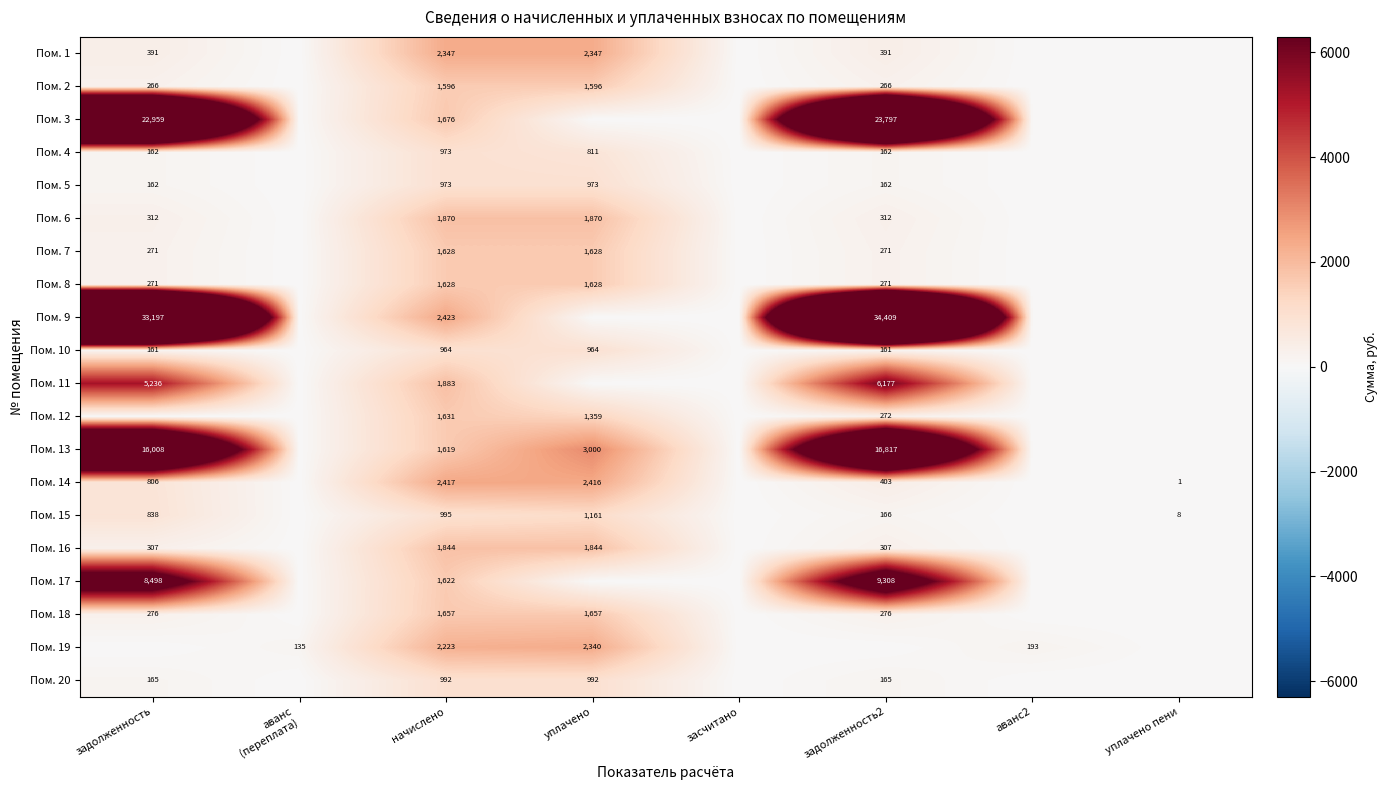

True or false: Пом. 6 has a value of 557 at задолженность2.

False